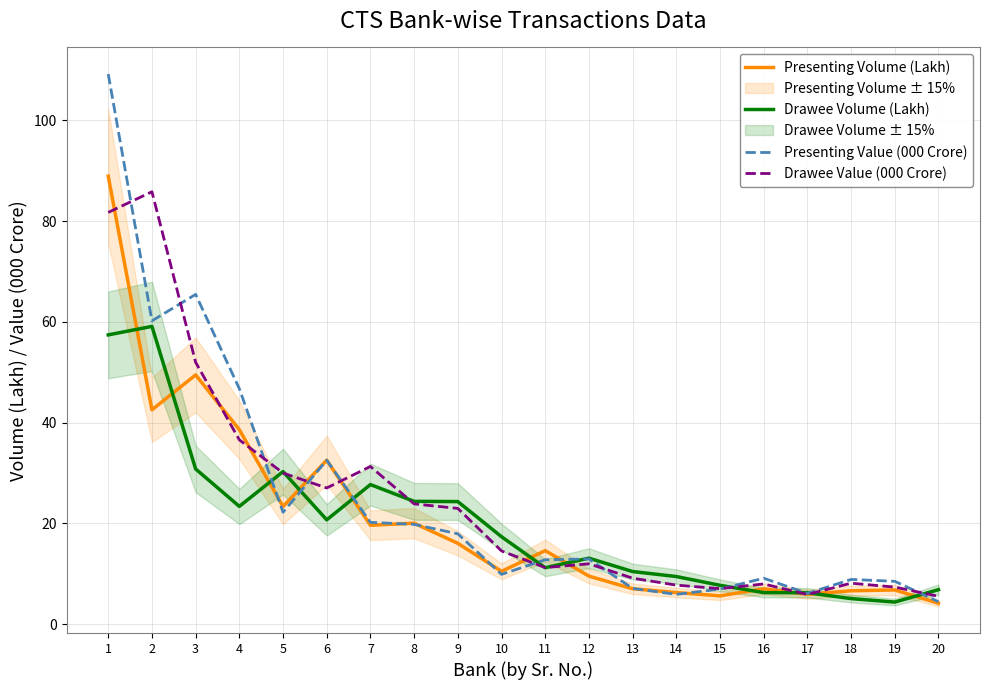

True or false: Drawee Value (000 Crore) has a value of 81.7 at 1.

True